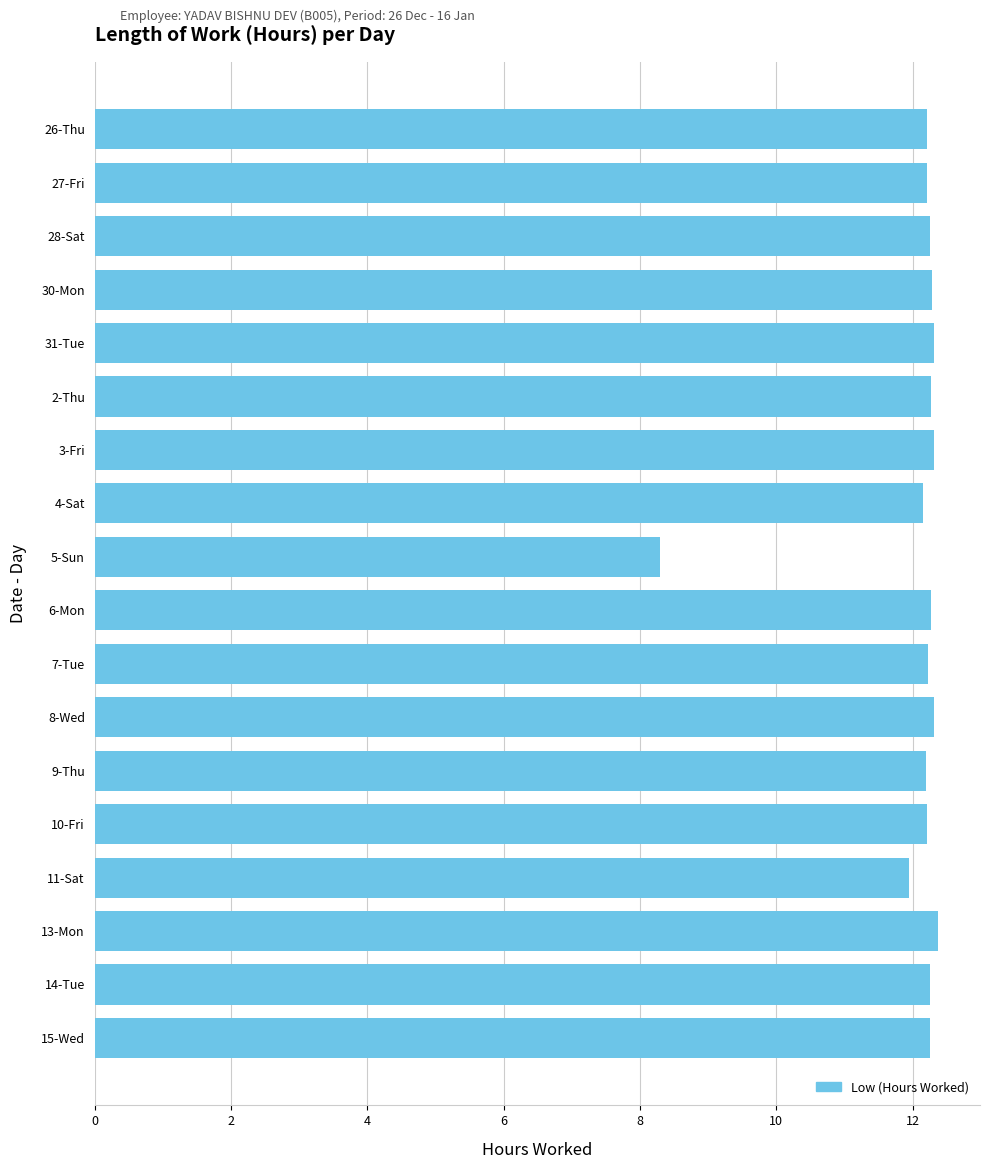

Are the bars grouped side by side (vs. stacked)?

No